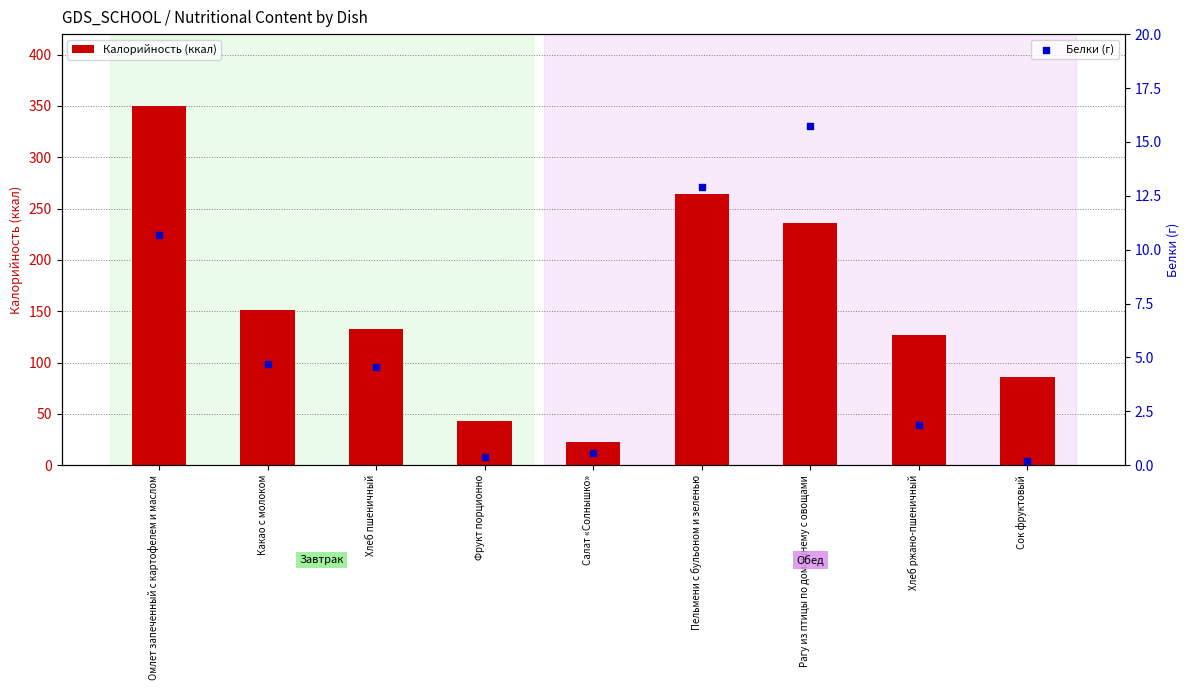

Is the value of Белки (г) at Рагу из птицы по домашнему с овощами greater than the value of Калорийность (ккал) at Омлет запеченный с картофелем и маслом?

No